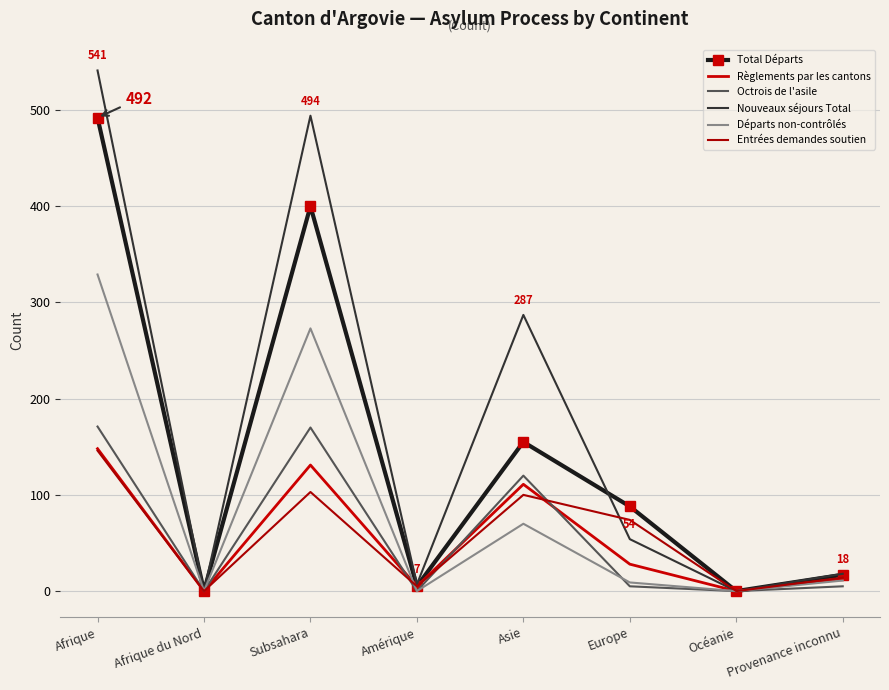

What is the sum of the Nouveaux séjours Total values at Asie and Europe?

341